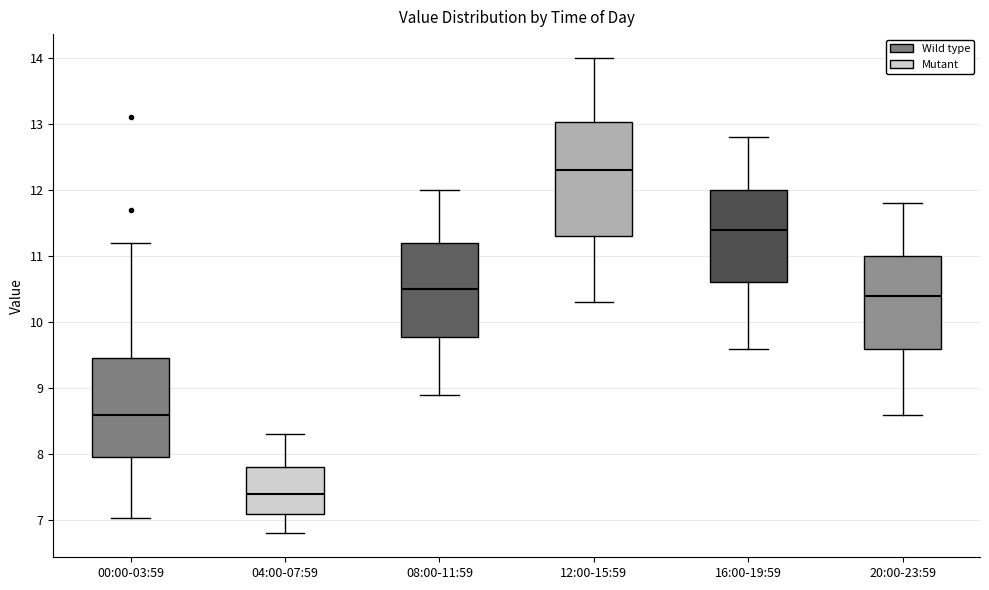

Where does the upper whisker of the box for 16:00-19:59 end on the y-axis? The values are not printed on the chart, so give them approximately, as read against the axis.

12.8